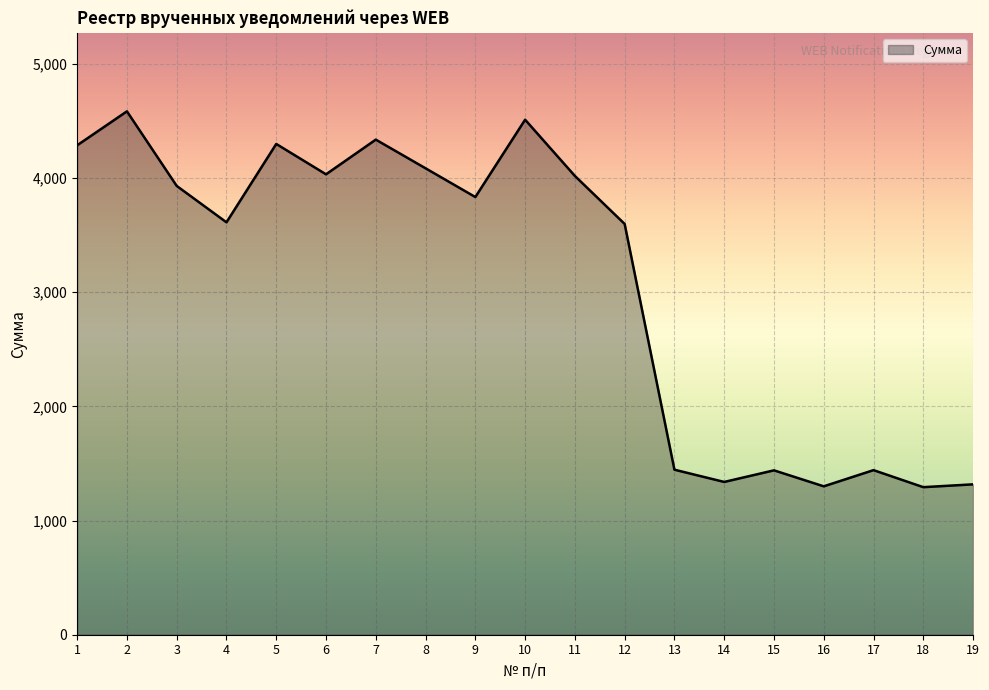

What is the difference between the maximum and minimum values?

3292.4